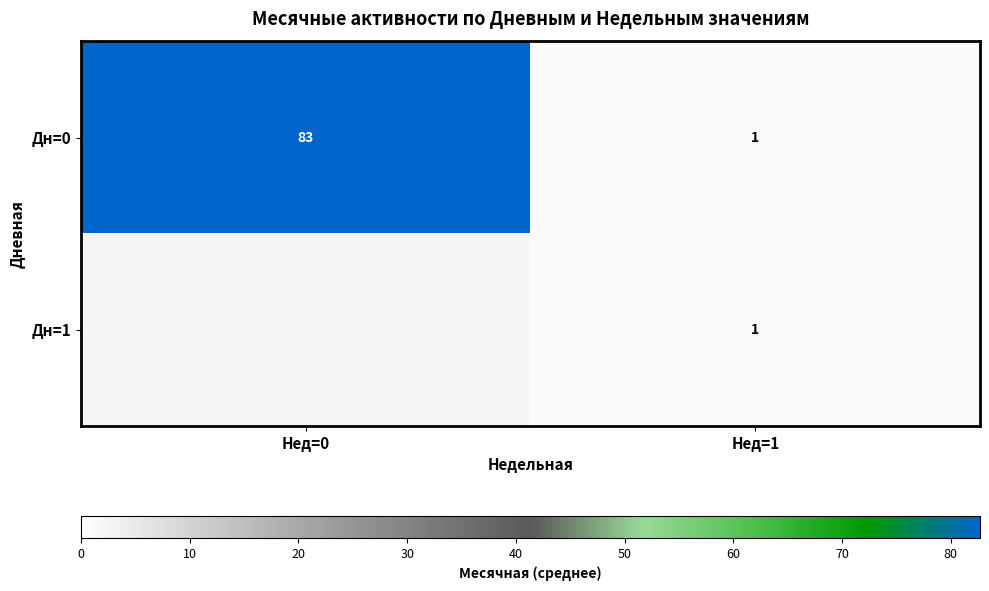

What is the total value across all series at Нед=1?

2.0